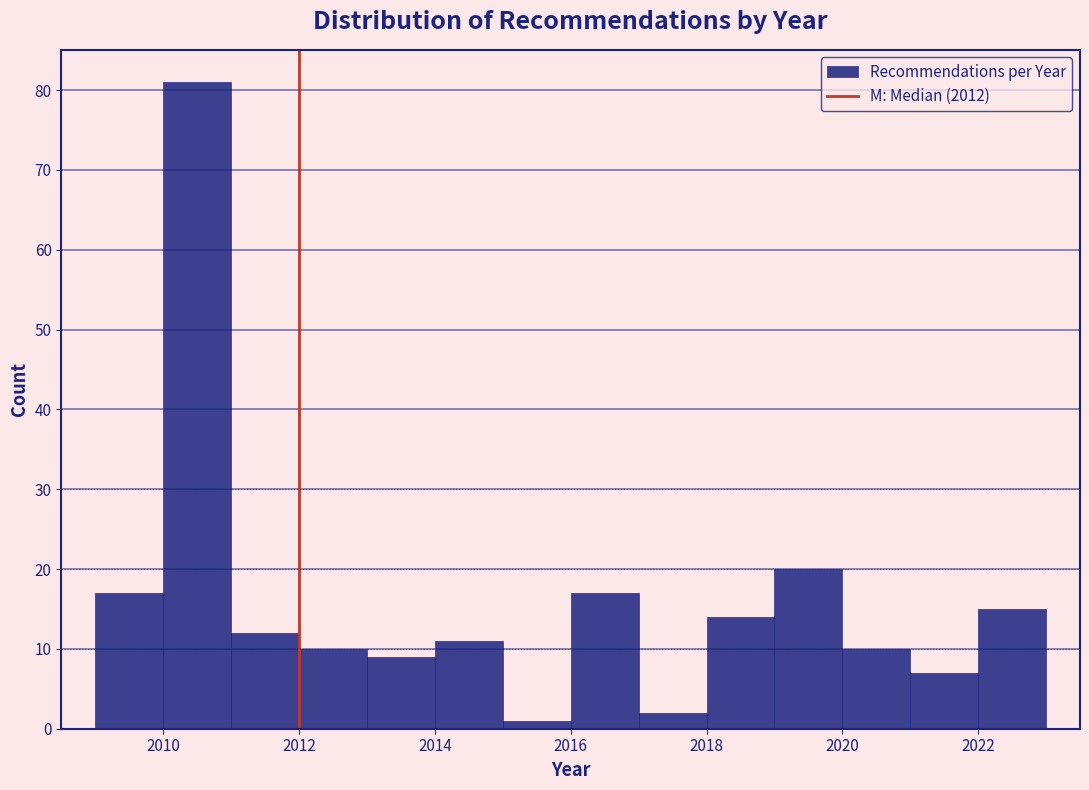

Reading left to right, list every bar in this chart as the range it spans on the x-axis followed by its height. The values are not printed on the chart, so give them approximately, as read against the axis.

2009 to 2010: 17
2010 to 2011: 81
2011 to 2012: 12
2012 to 2013: 10
2013 to 2014: 9
2014 to 2015: 11
2015 to 2016: 1
2016 to 2017: 17
2017 to 2018: 2
2018 to 2019: 14
2019 to 2020: 20
2020 to 2021: 10
2021 to 2022: 7
2022 to 2023: 15